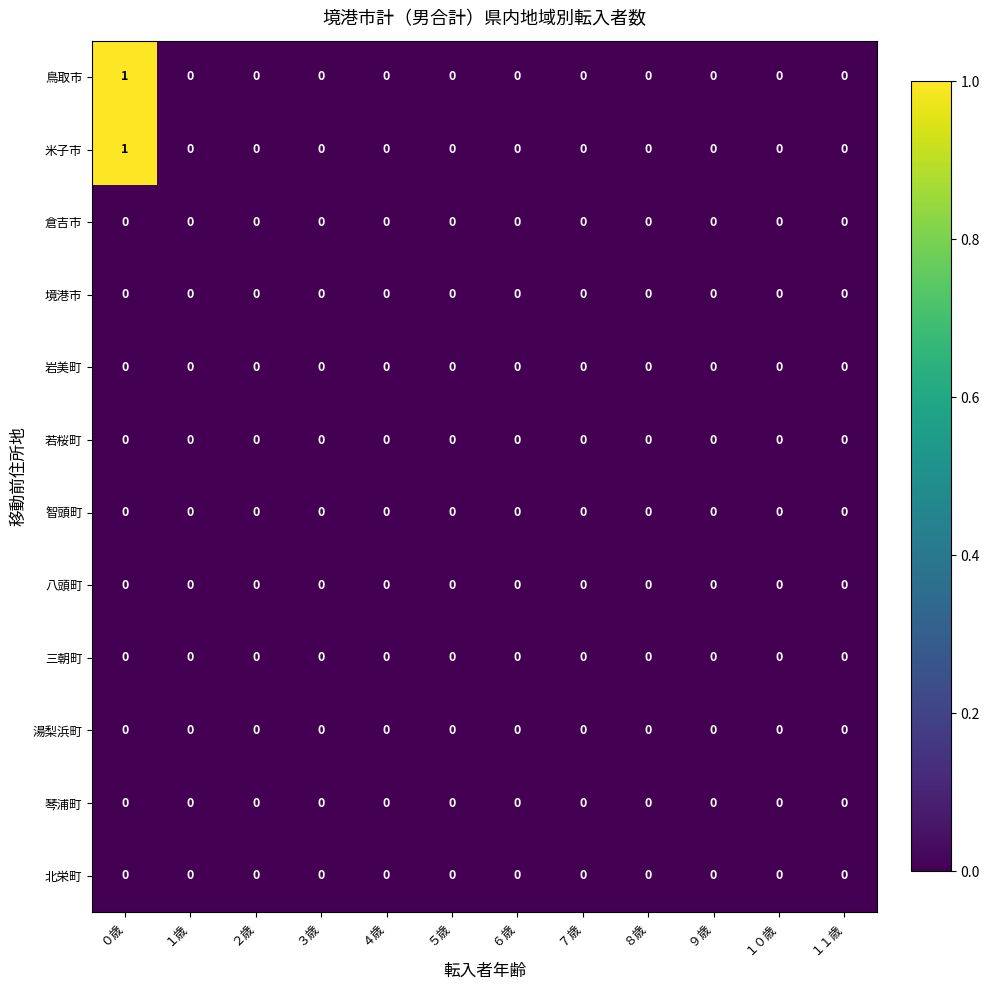

At which category is the sum across all series the highest?

０歳